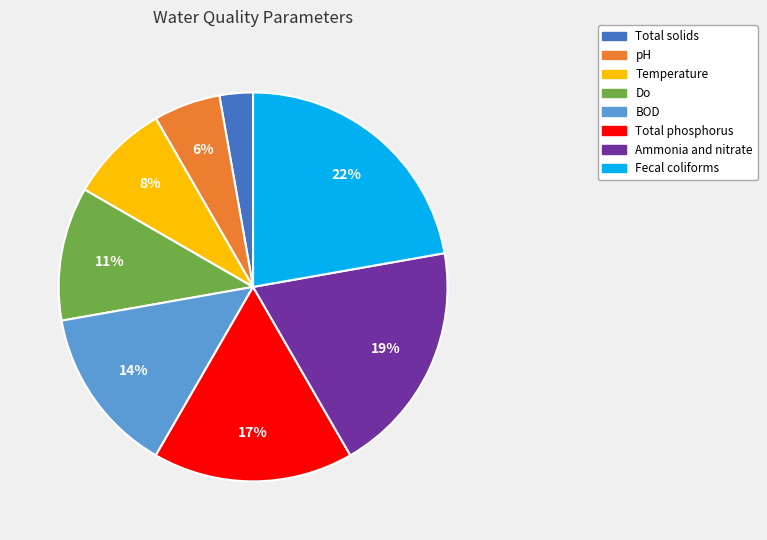

Is there a majority slice in this chart?

No